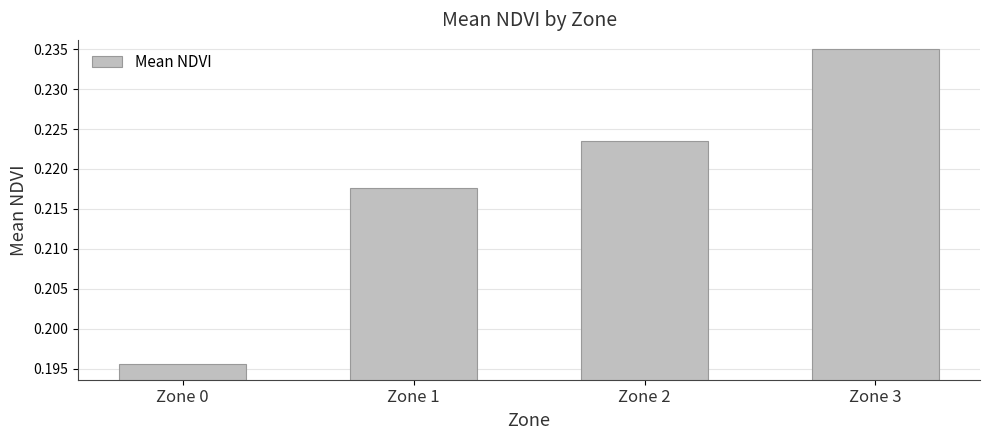

True or false: the data shows 0.3 at Zone 2.

False